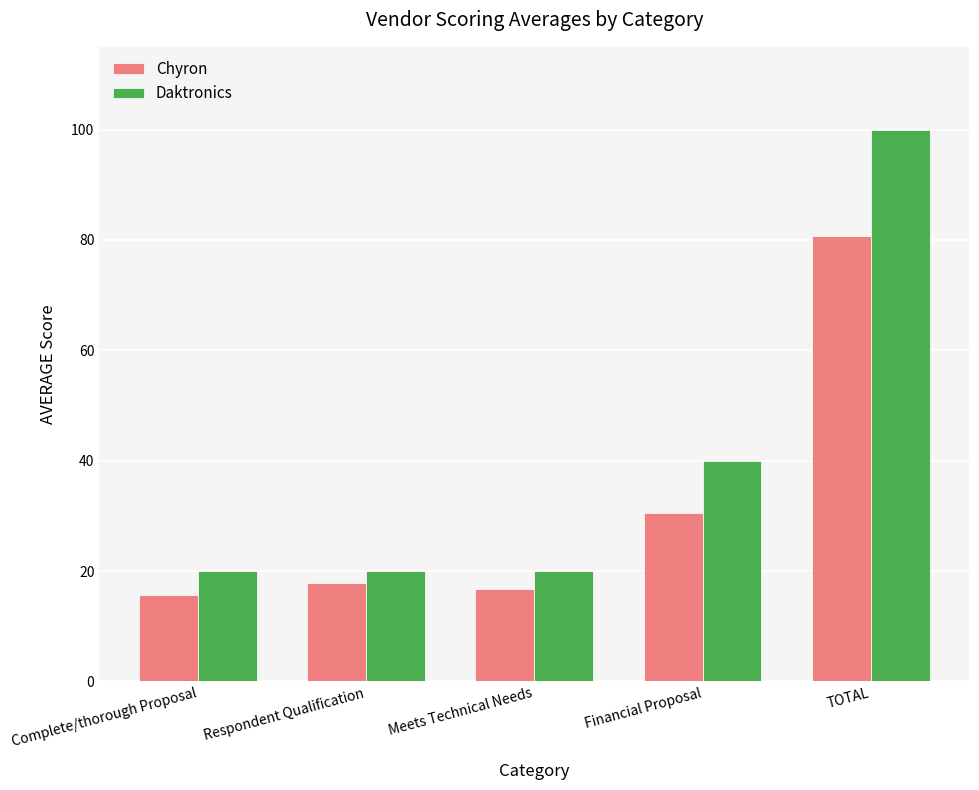

What position from the right is Respondent Qualification?

4